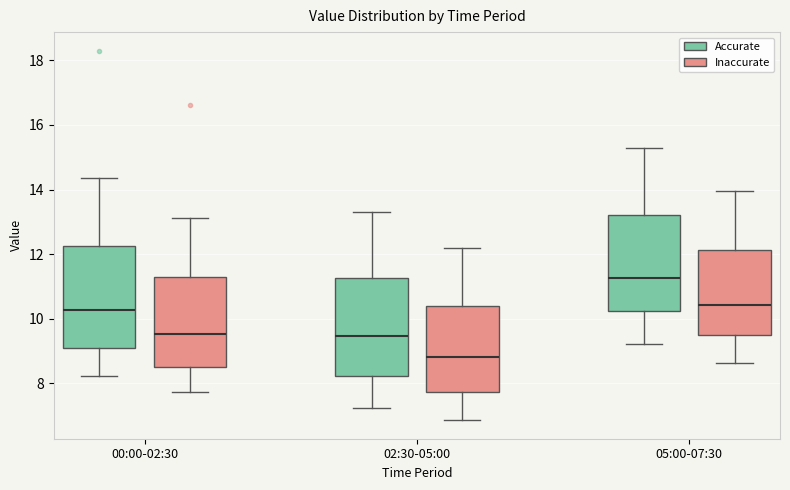

Reading left to right, transcribe this box plot: for each box, give where its median line is, the range the box spans, and where its two whiskers end, as read against the y-axis. The values are not printed on the chart, so give them approximately, as read against the axis.

00:00-02:30 (Accurate): median 10.2, box 9.2 to 12.2, whiskers 8.2 to 14.4
00:00-02:30 (Inaccurate): median 9.6, box 8.6 to 11.2, whiskers 7.8 to 13.2
02:30-05:00 (Accurate): median 9.4, box 8.2 to 11.2, whiskers 7.2 to 13.4
02:30-05:00 (Inaccurate): median 8.8, box 7.8 to 10.4, whiskers 6.8 to 12.2
05:00-07:30 (Accurate): median 11.2, box 10.2 to 13.2, whiskers 9.2 to 15.4
05:00-07:30 (Inaccurate): median 10.4, box 9.6 to 12.2, whiskers 8.6 to 14.0